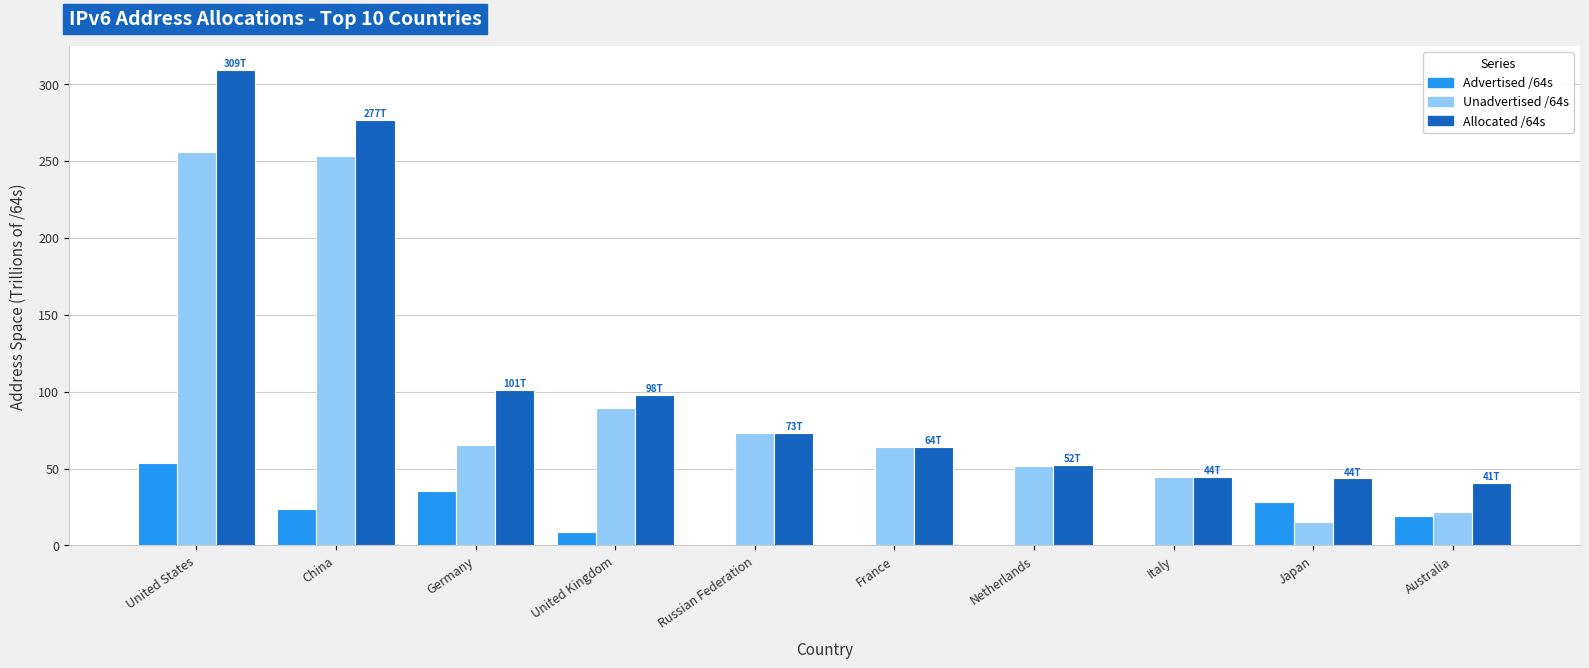

Is it true that Advertised /64s equals 28.0 at Japan?

True